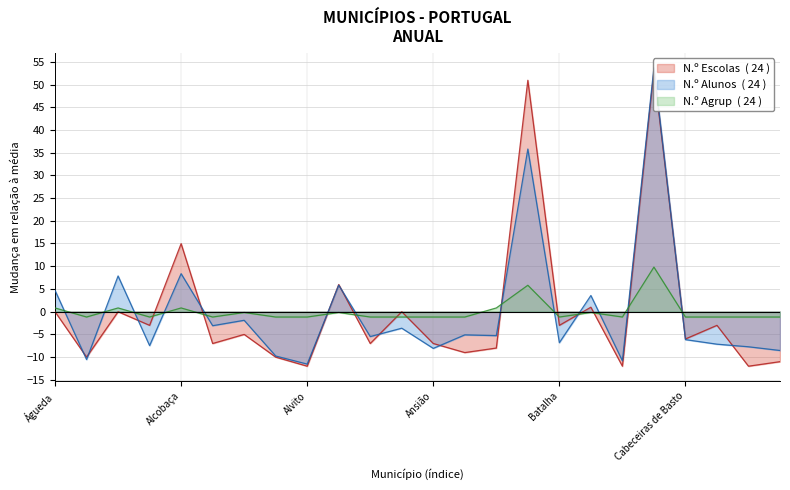

Read the N.º Alunos value at Alcanena.

-7.5